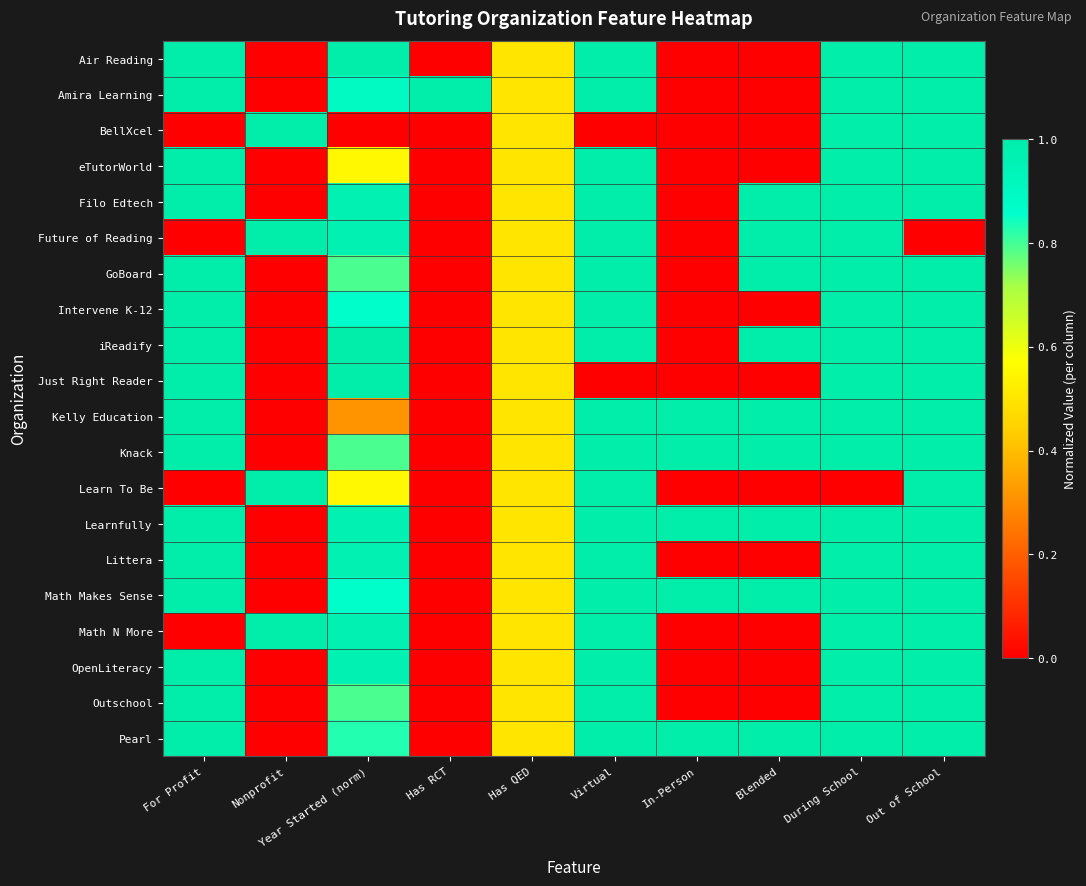

Which label corresponds to the largest value in the chart?

For Profit